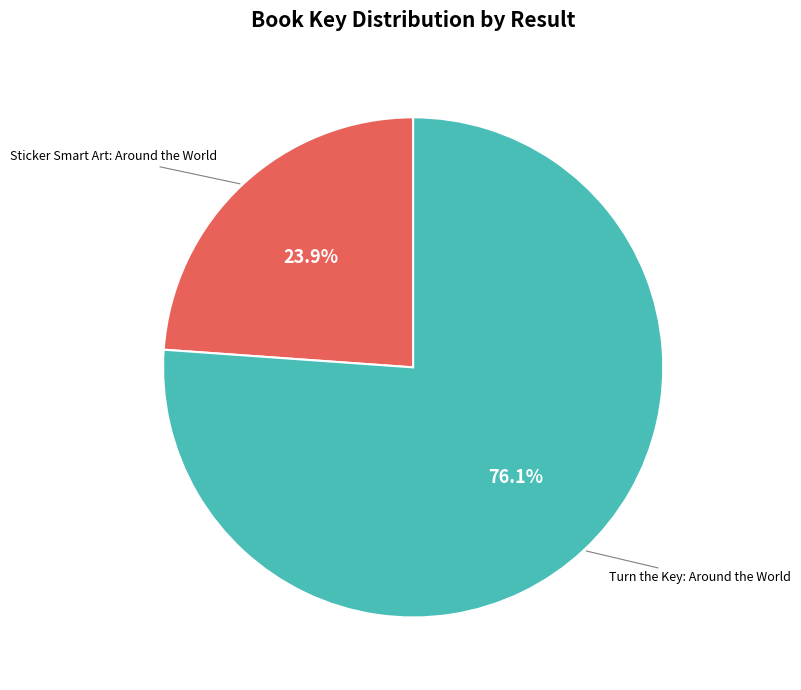

How many slices are in this pie chart?

2